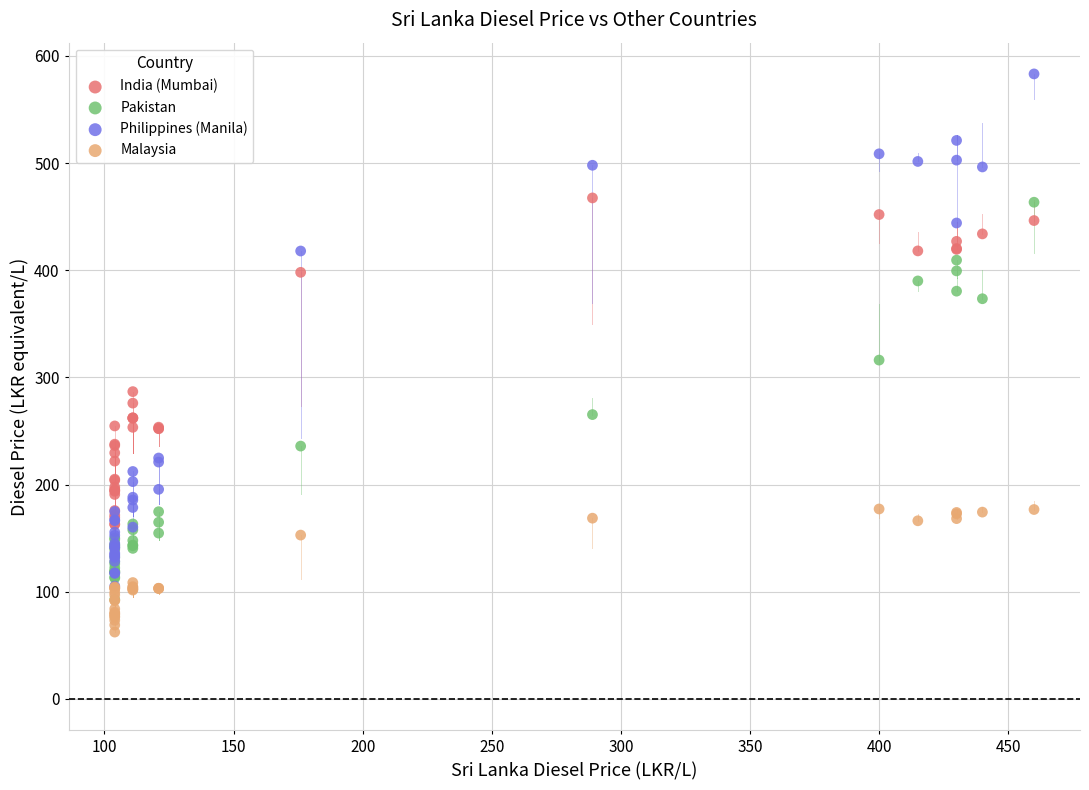

What are all the series names shown in the legend?

India (Mumbai), Pakistan, Philippines (Manila), Malaysia